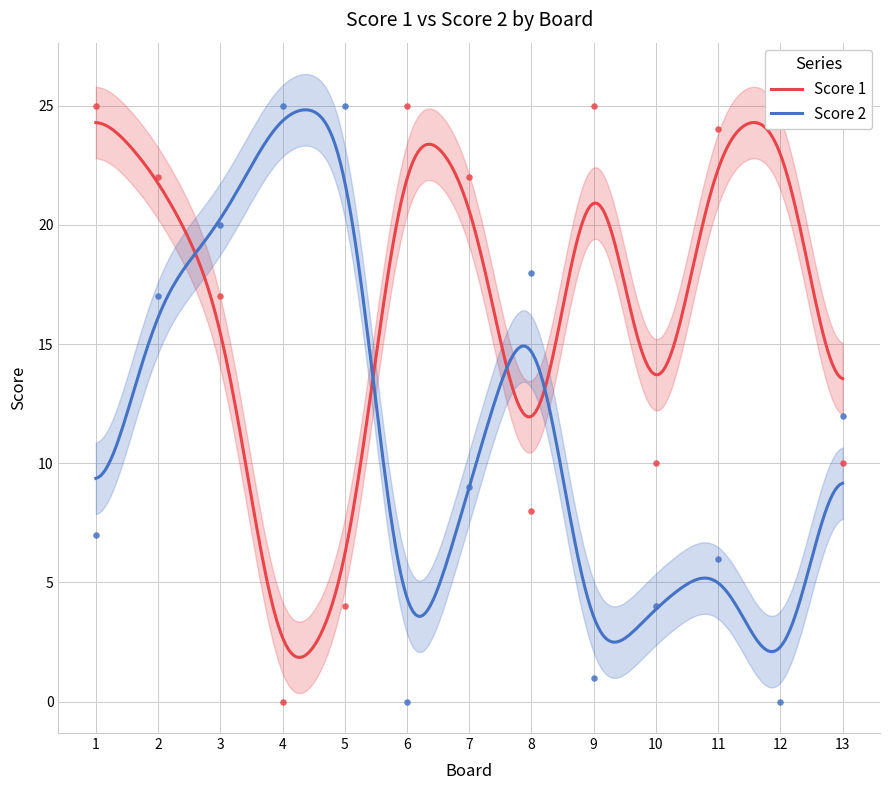

Which series contains the lowest Y value?

Score 1